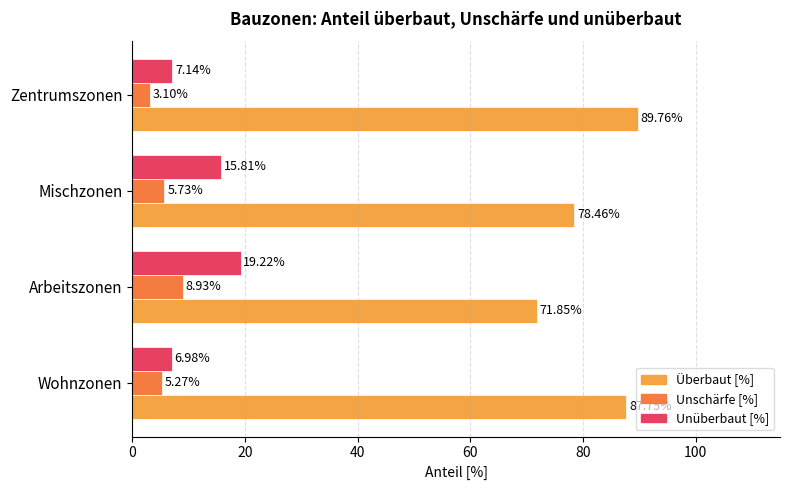

At how many categories does at least one series exceed 4?

4